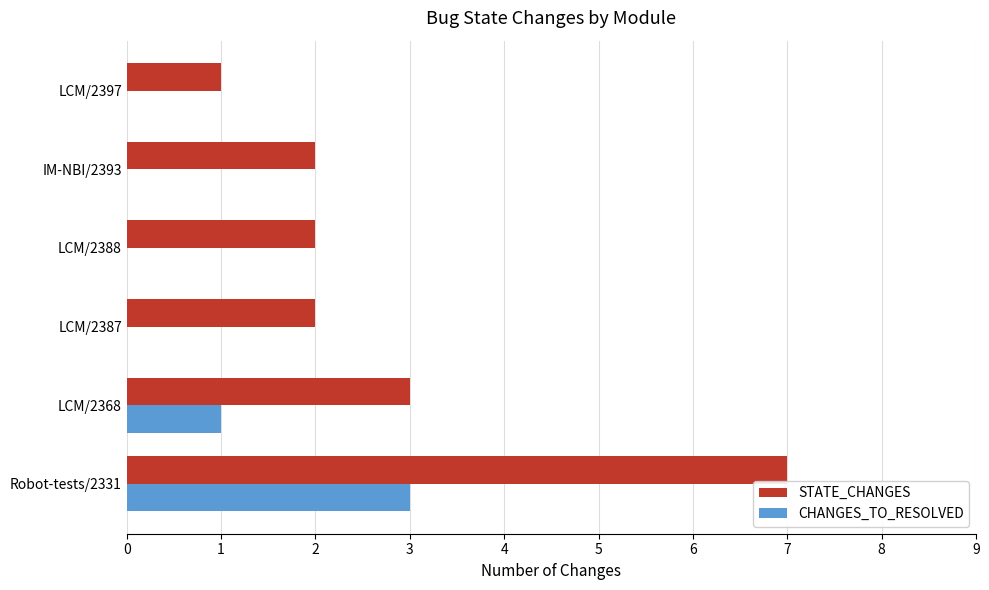

Which series has the largest total across all categories?

STATE_CHANGES